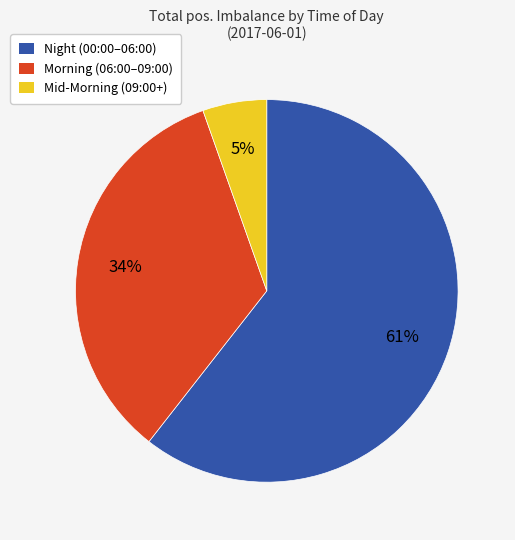

Does any single category account for the majority?

Yes